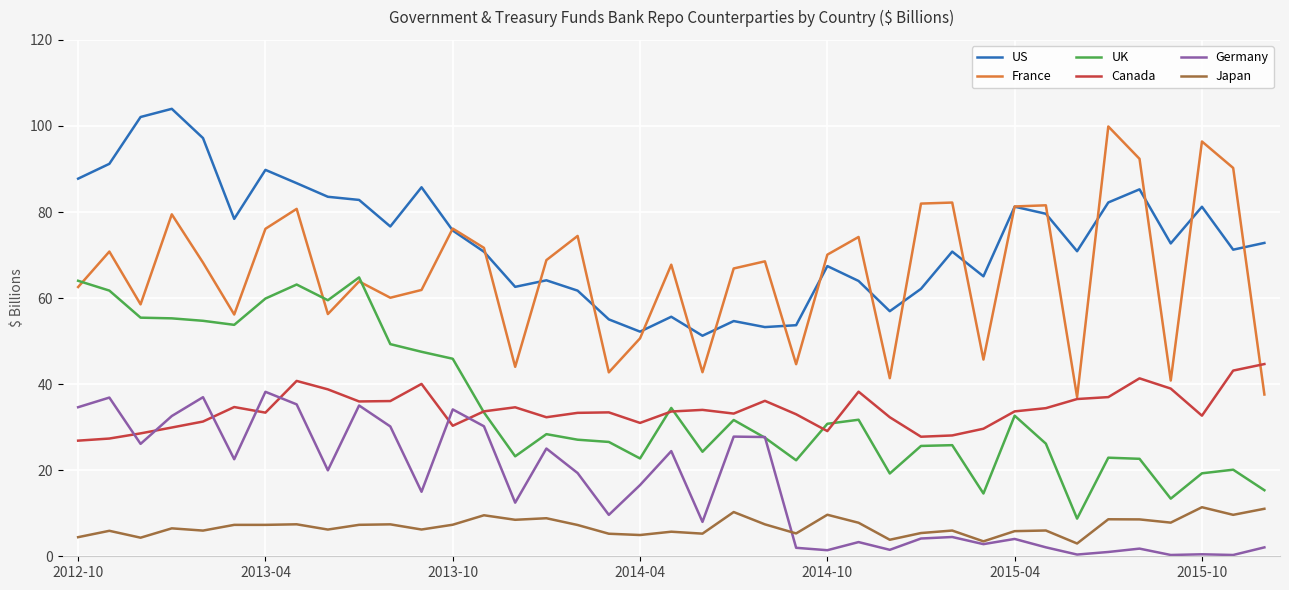

What is the minimum value for Canada?

26.9